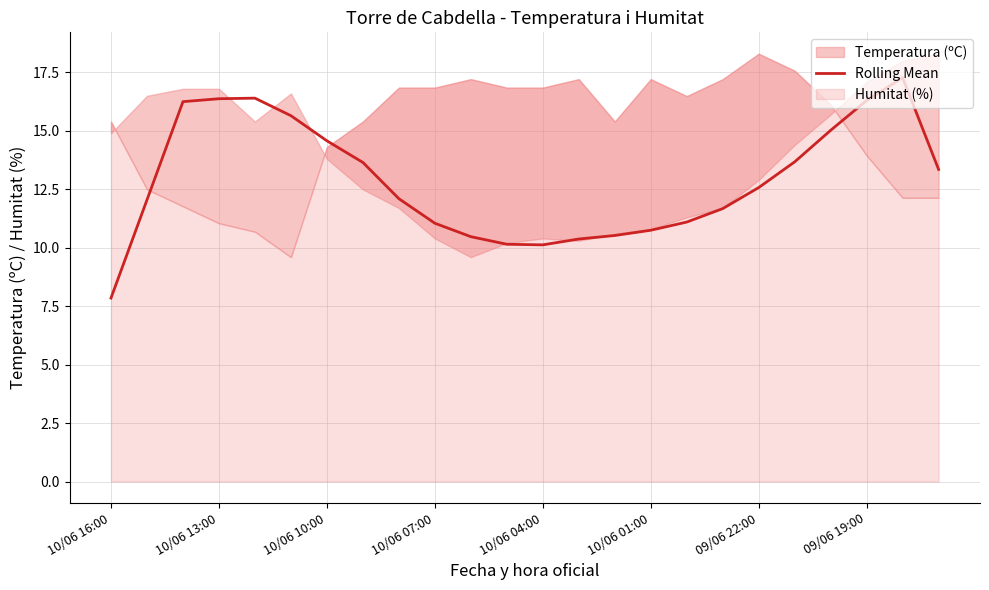

Which category has the lowest value in the Rolling Mean series?

10/06 16:00